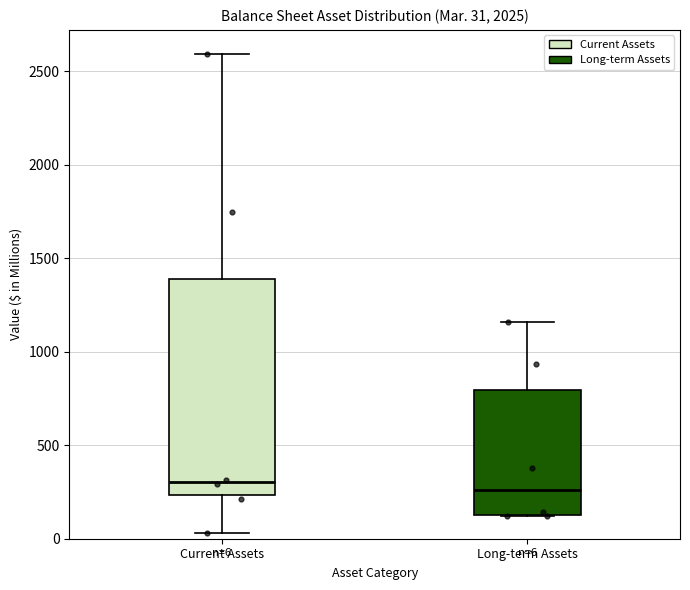

Which box is the tallest, from its lower edge to its upper edge?

Current Assets